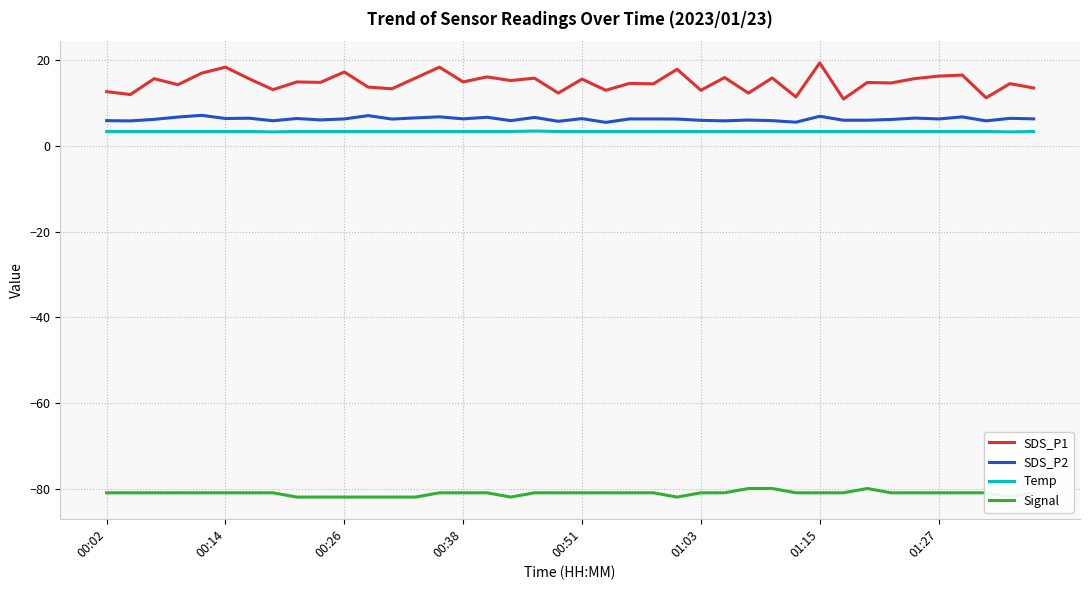

Is this an area chart (filled region under the line)?

No